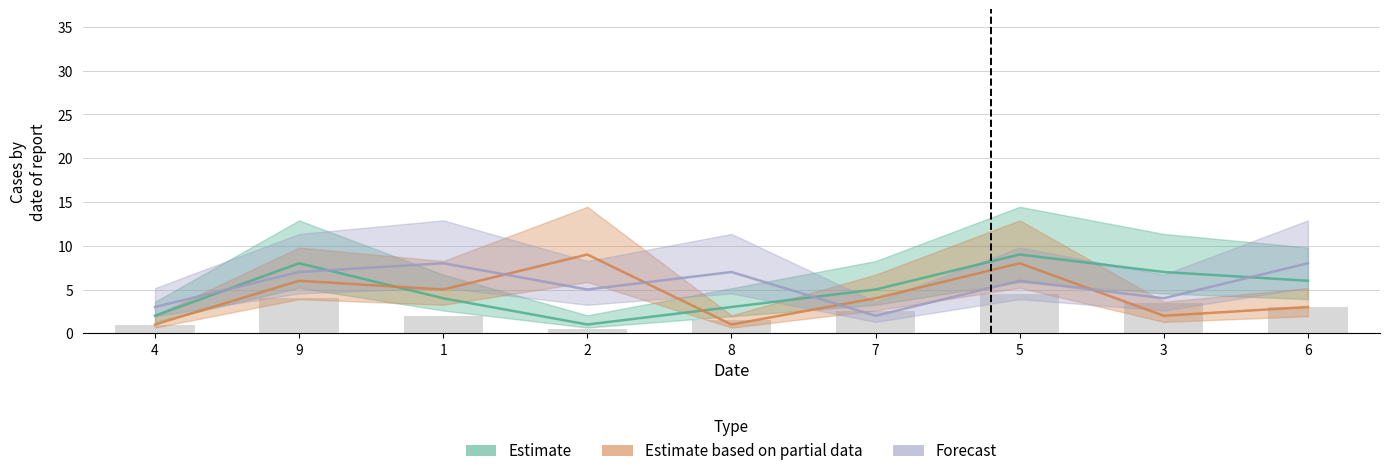

What is the label of the 4th bar from the left?

2